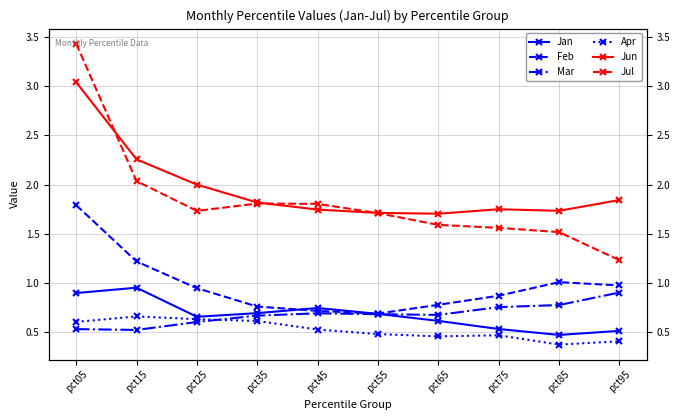

At which category does the chart reach its peak across all series?

pct05